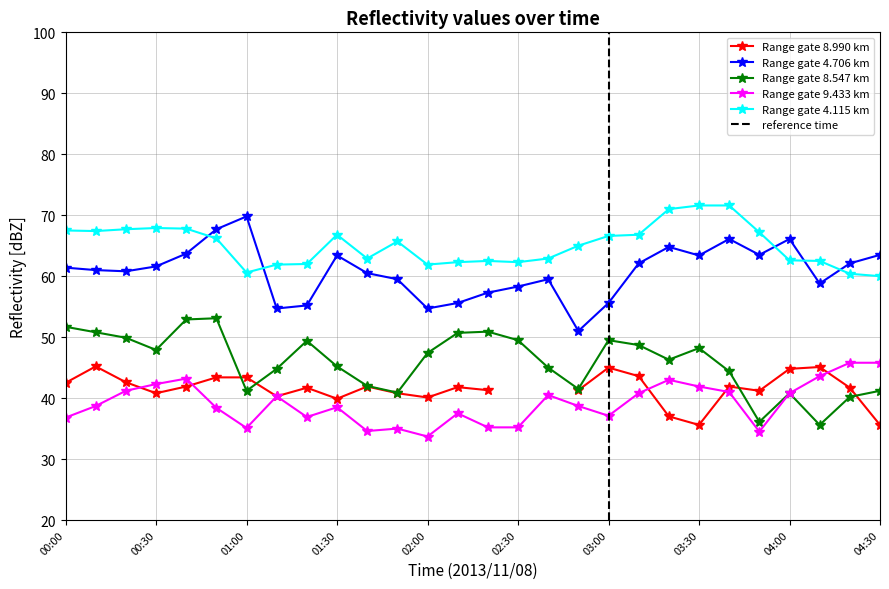

List the labels in order of   9.433 value, smallest first.

02:00, 03:50, 01:40, 01:50, 01:00, 02:20, 02:30, 00:00, 01:20, 03:00, 02:10, 00:50, 01:30, 00:10, 02:50, 01:10, 02:40, 03:10, 04:00, 03:40, 00:20, 03:30, 00:30, 03:20, 00:40, 04:10, 04:20, 04:30